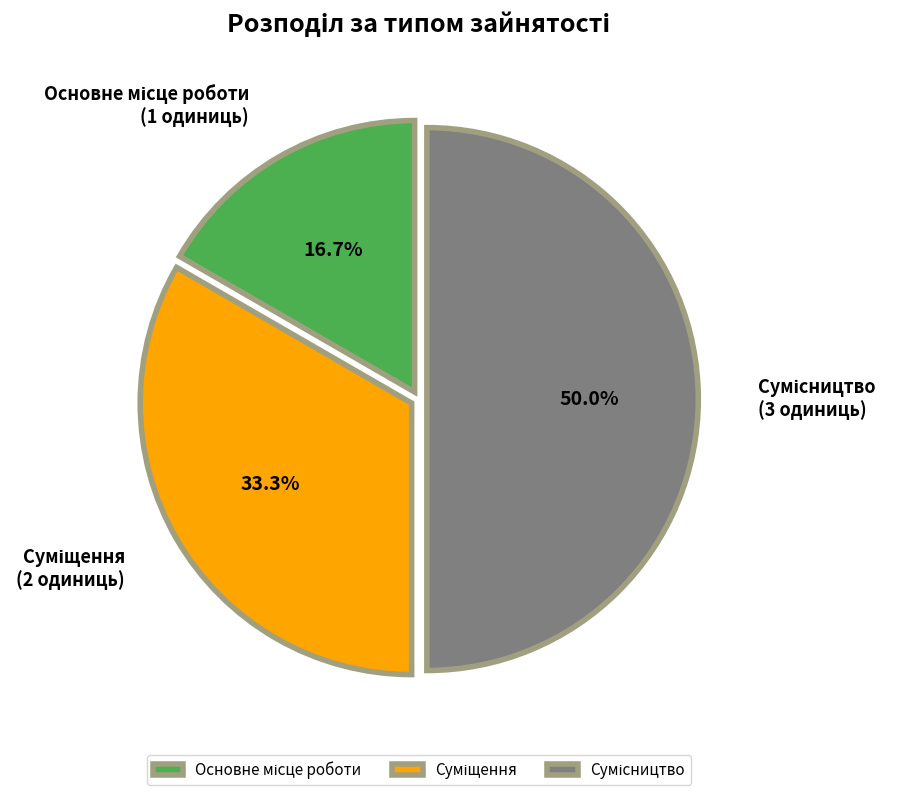

To the nearest percent, what is the combined percentage of Суміщення and Основне місце роботи?

50%